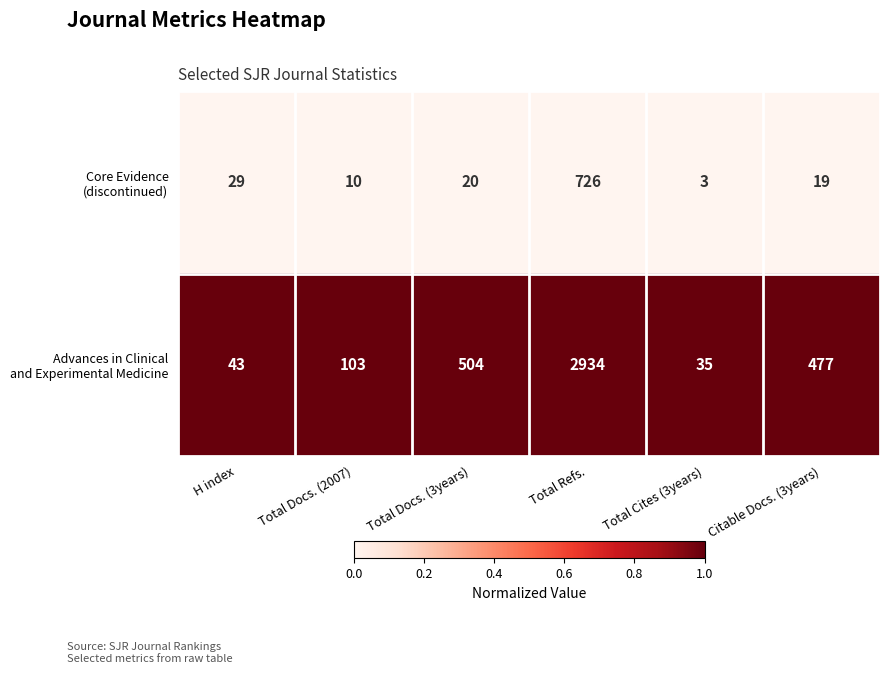

Which category has the highest value across all series?

Total Refs.